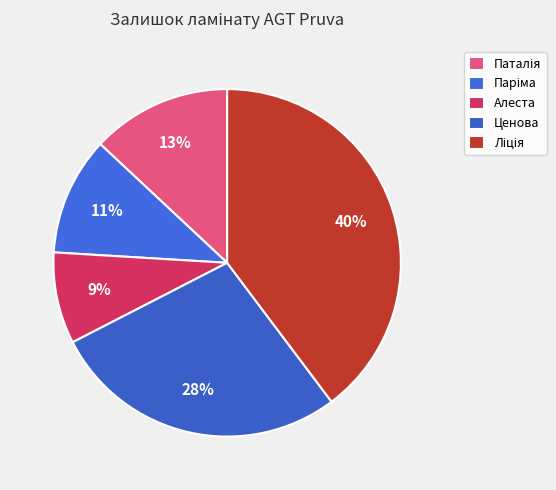

What is the total percentage of Паріма and Паталія?

24.0%